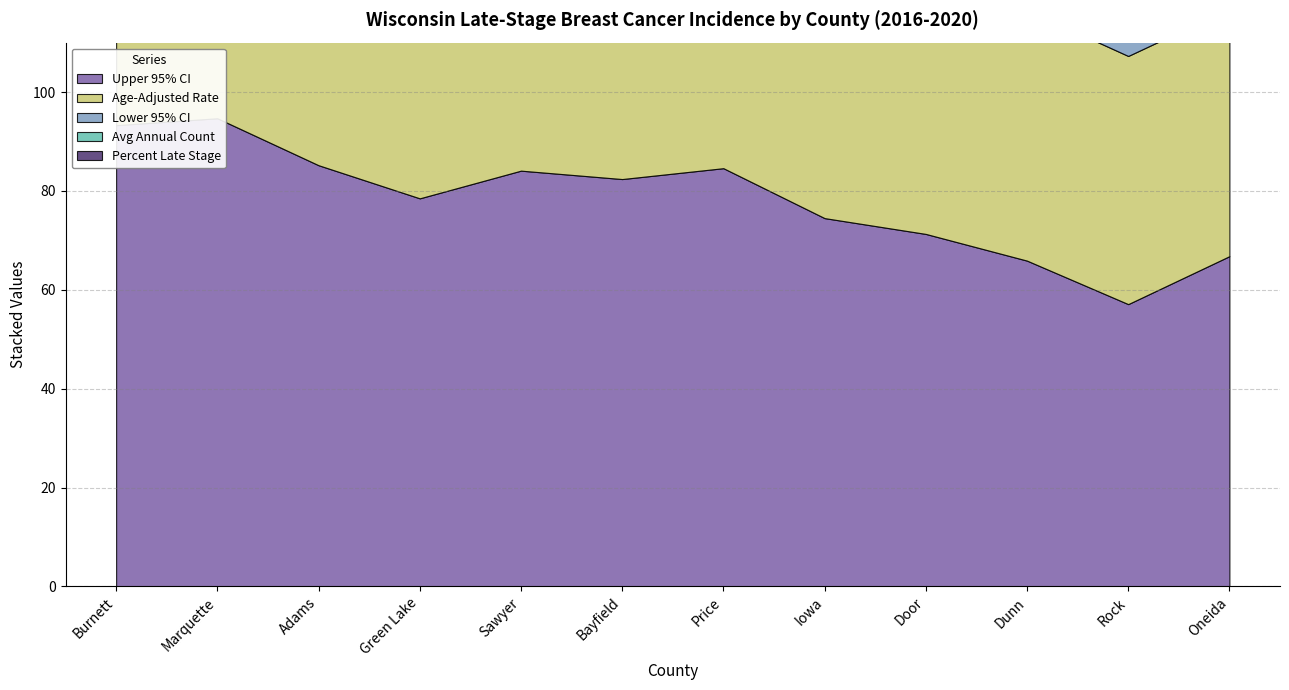

What position from the left is Price?

7